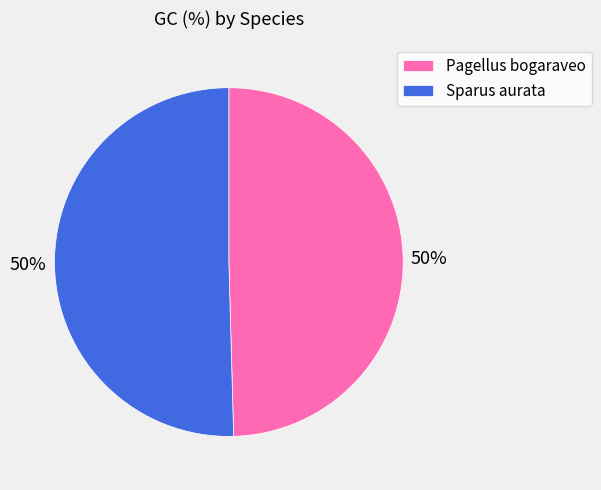

To the nearest percent, what portion does Pagellus bogaraveo represent?

50%